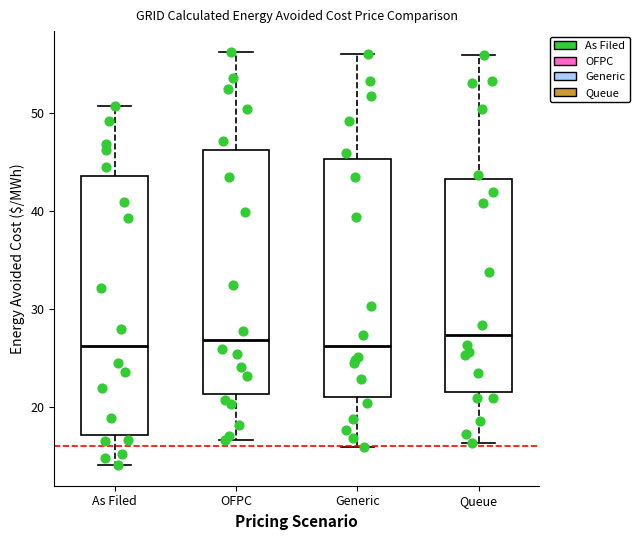

Reading left to right, transcribe this box plot: for each box, give where its median line is, the range the box spans, and where its two whiskers end, as read against the y-axis. The values are not printed on the chart, so give them approximately, as read against the axis.

As Filed: median 26, box 17 to 44, whiskers 14 to 51
OFPC: median 27, box 21 to 46, whiskers 17 to 56
Generic: median 26, box 21 to 45, whiskers 16 to 56
Queue: median 27, box 22 to 43, whiskers 16 to 56